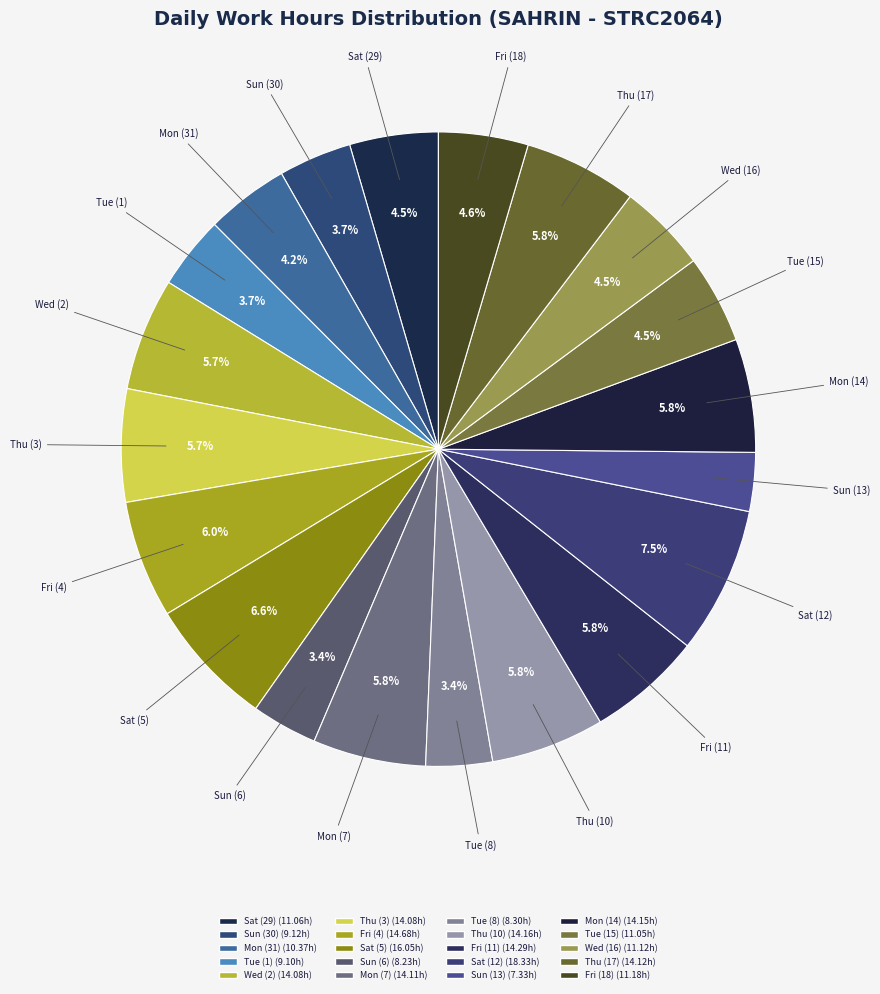

To the nearest percent, what percentage of the pie is Fri (4)?

6%